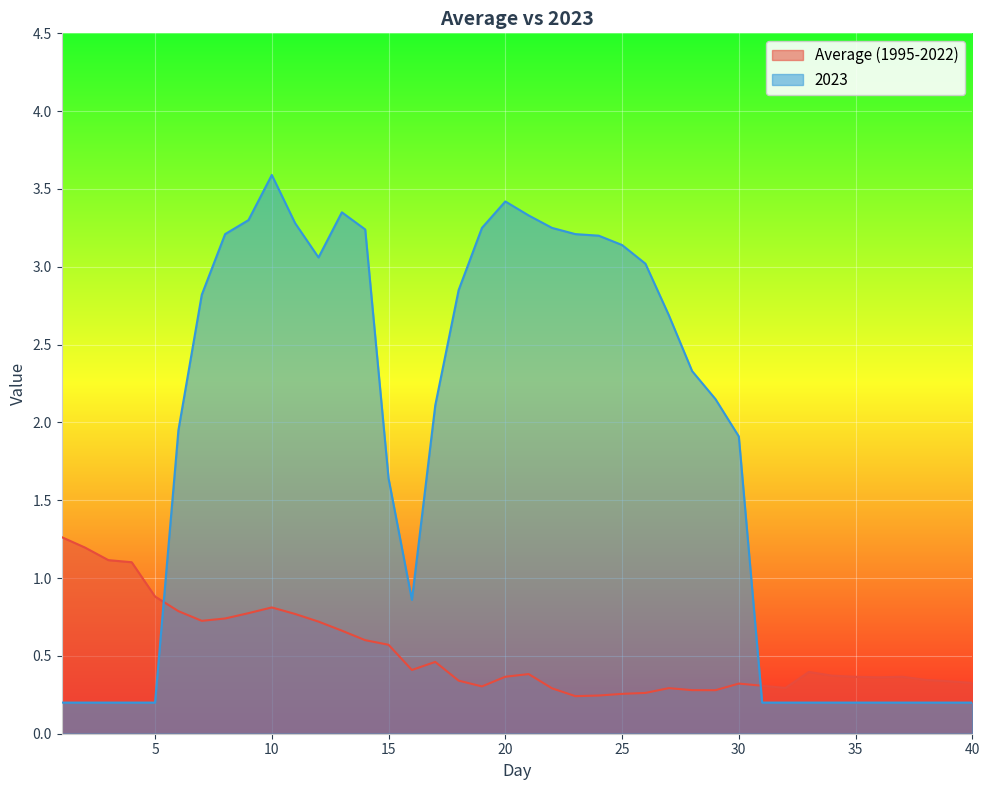

How many series are shown in this chart?

2